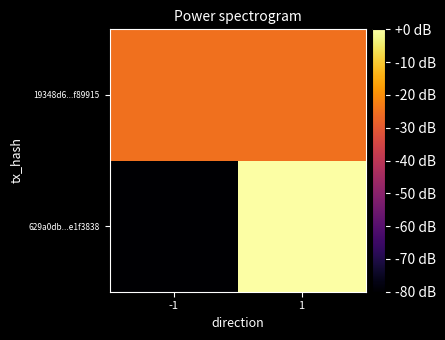

Reading right to left, transcribe all the data shown in this chart.

629a0db...e1f3838: 1=0.0	-1=-80.0
19348d6...f89915: 1=-25.1	-1=-25.1